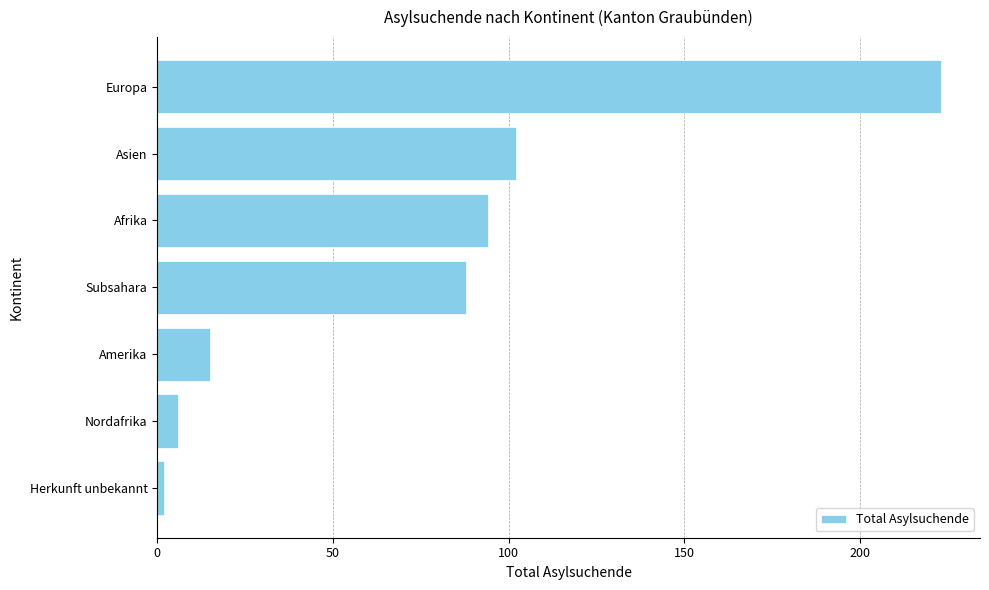

Rank the categories by value from highest to lowest.

Europa, Asien, Afrika, Subsahara, Amerika, Nordafrika, Herkunft unbekannt